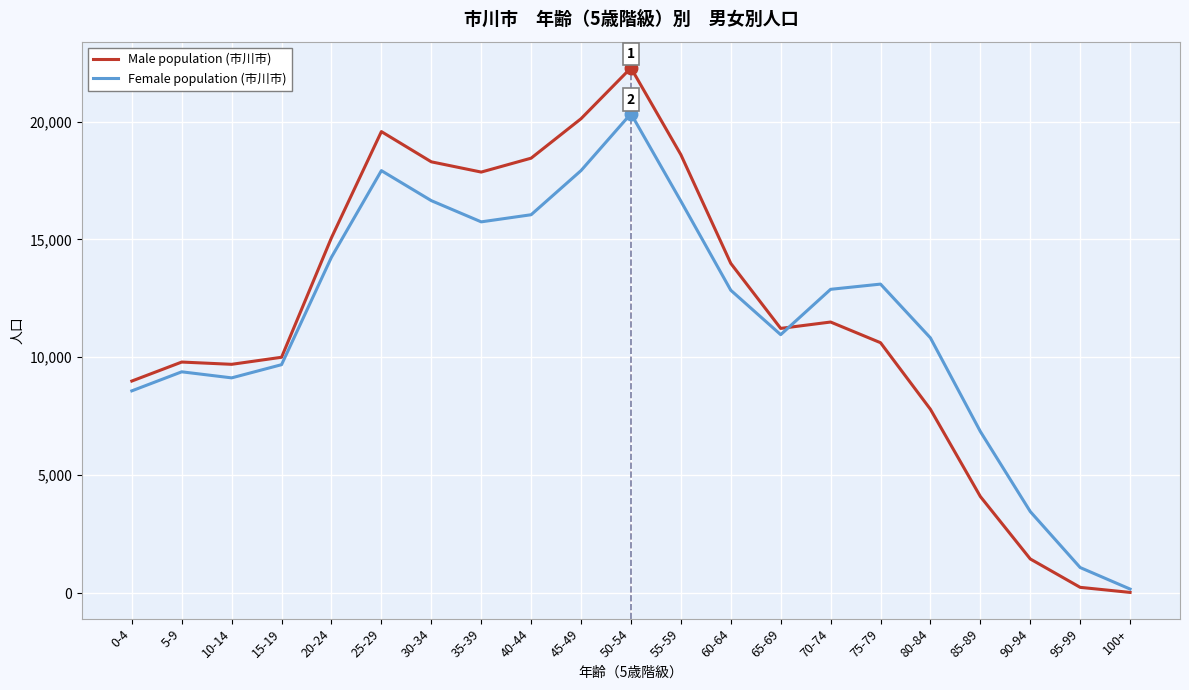

Rank the series by their average value, from lowest to highest.

Female population (市川市), Male population (市川市)